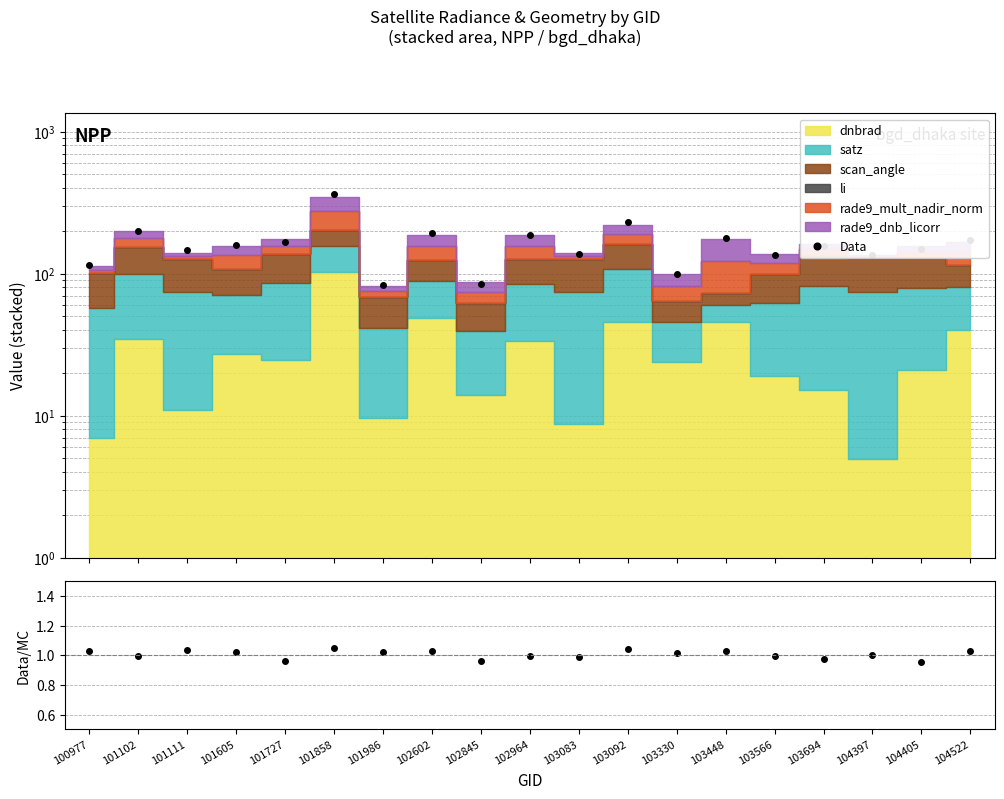

Rank the categories by Data value from lowest to highest.

101986, 102845, 103330, 100977, 104397, 103566, 103083, 101111, 104405, 103694, 101605, 101727, 104522, 103448, 102964, 102602, 101102, 103092, 101858